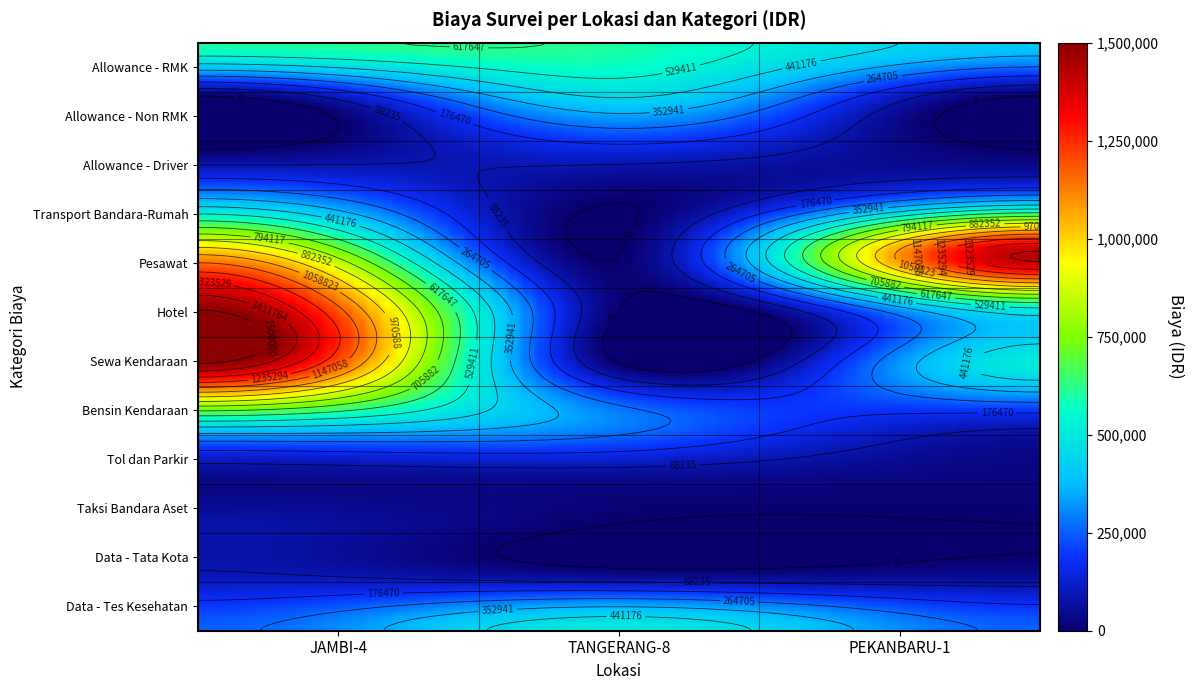

Reading left to right, extract all data points from this chart.

Allowance - RMK: JAMBI-4=600000	TANGERANG-8=600000	PEKANBARU-1=400000
Allowance - Non RMK: JAMBI-4=0	TANGERANG-8=450000	PEKANBARU-1=0
Allowance - Driver: JAMBI-4=0	TANGERANG-8=150000	PEKANBARU-1=0
Transport Bandara-Rumah: JAMBI-4=400000	TANGERANG-8=0	PEKANBARU-1=400000
Pesawat: JAMBI-4=1079800	TANGERANG-8=0	PEKANBARU-1=1431800
Hotel: JAMBI-4=1500000	TANGERANG-8=0	PEKANBARU-1=500000
Sewa Kendaraan: JAMBI-4=1500000	TANGERANG-8=0	PEKANBARU-1=500000
Bensin Kendaraan: JAMBI-4=600000	TANGERANG-8=300000	PEKANBARU-1=150000
Tol dan Parkir: JAMBI-4=60000	TANGERANG-8=75000	PEKANBARU-1=25000
Taksi Bandara Aset: JAMBI-4=75000	TANGERANG-8=0	PEKANBARU-1=0
Data - Tata Kota: JAMBI-4=100000	TANGERANG-8=50000	PEKANBARU-1=50000
Data - Tes Kesehatan: JAMBI-4=250000	TANGERANG-8=500000	PEKANBARU-1=250000